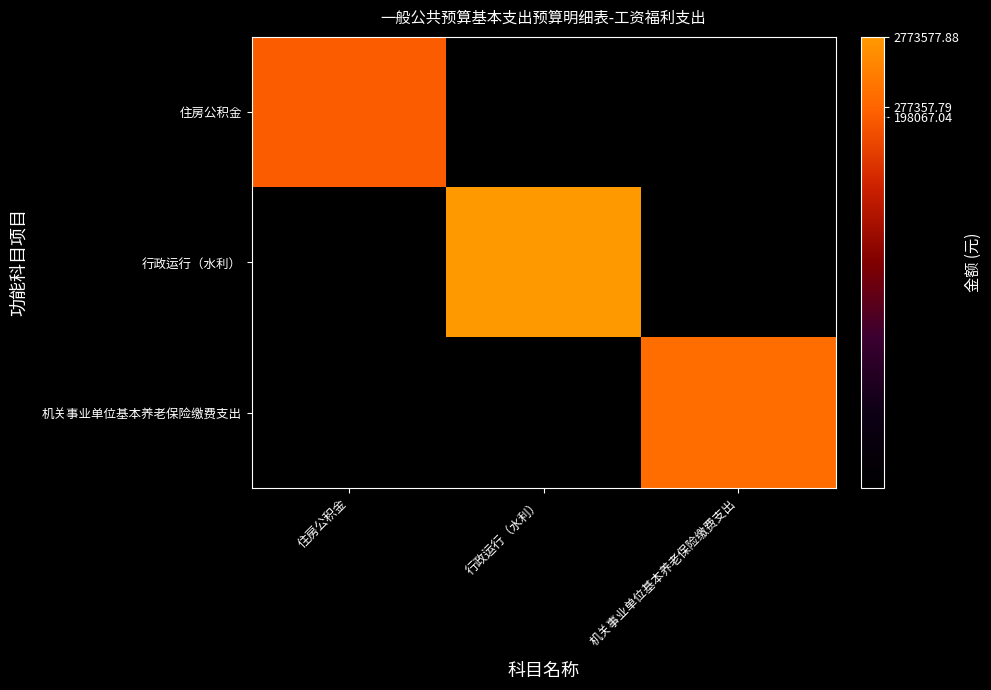

Between 行政运行（水利） and 机关事业单位基本养老保险缴费支出, which is larger?

行政运行（水利）